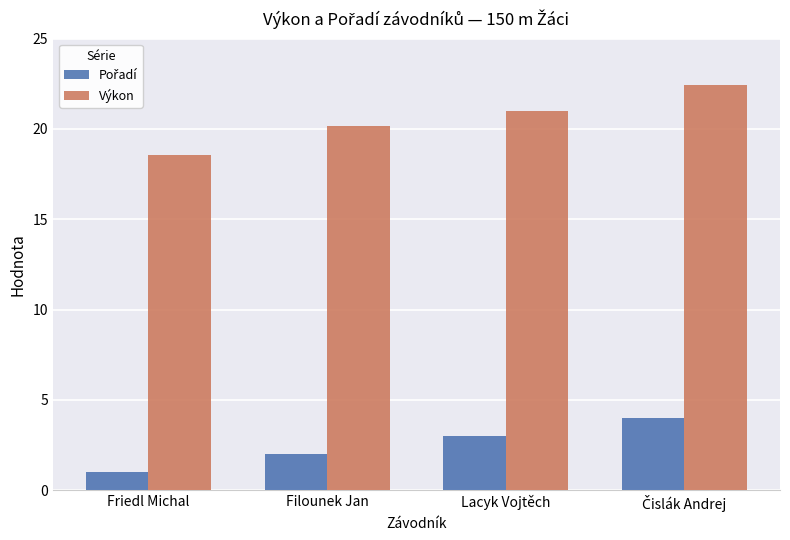

What is the total value across all series at Filounek Jan?

22.1